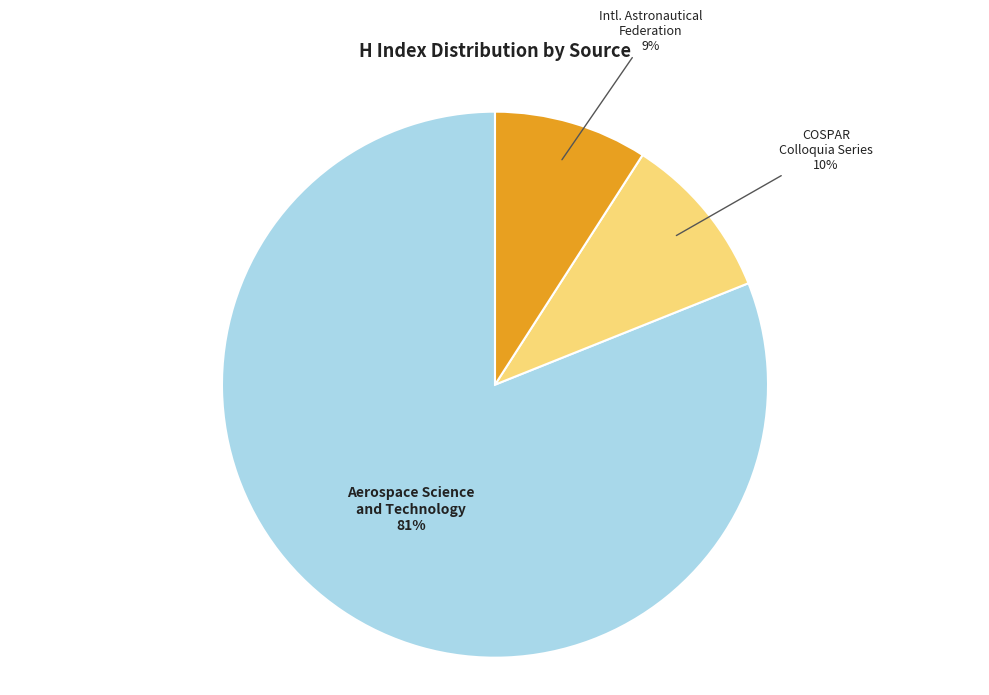

Does any single category account for the majority?

Yes